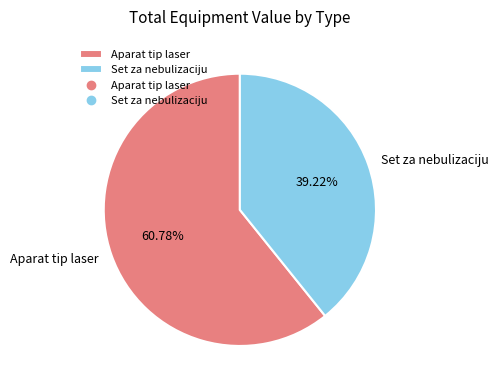

Which slice is the largest?

Aparat tip laser